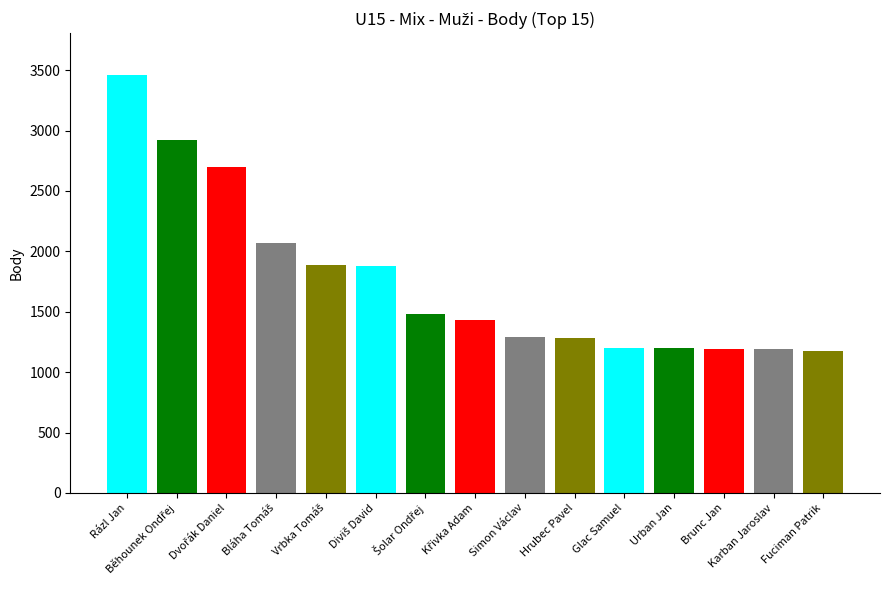

What is the maximum value shown in the chart?

3460